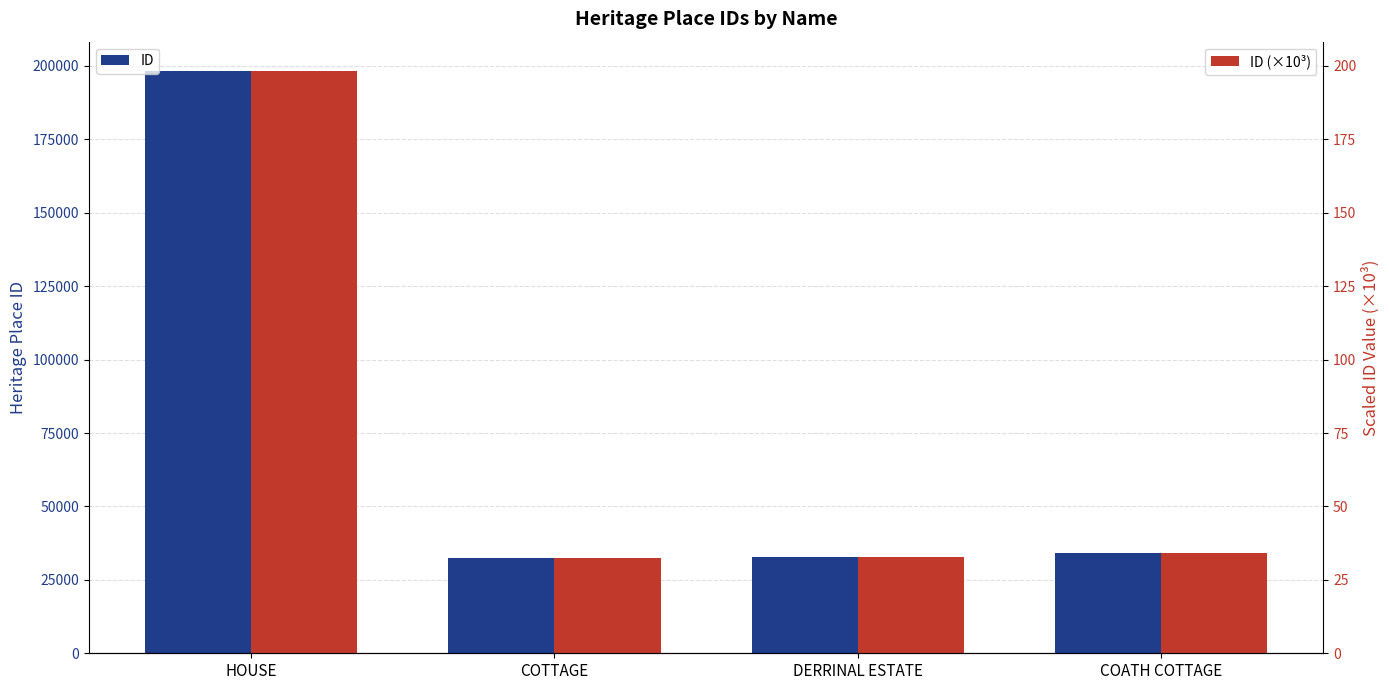

Rank the series by their maximum value, from lowest to highest.

ID (×10³), ID